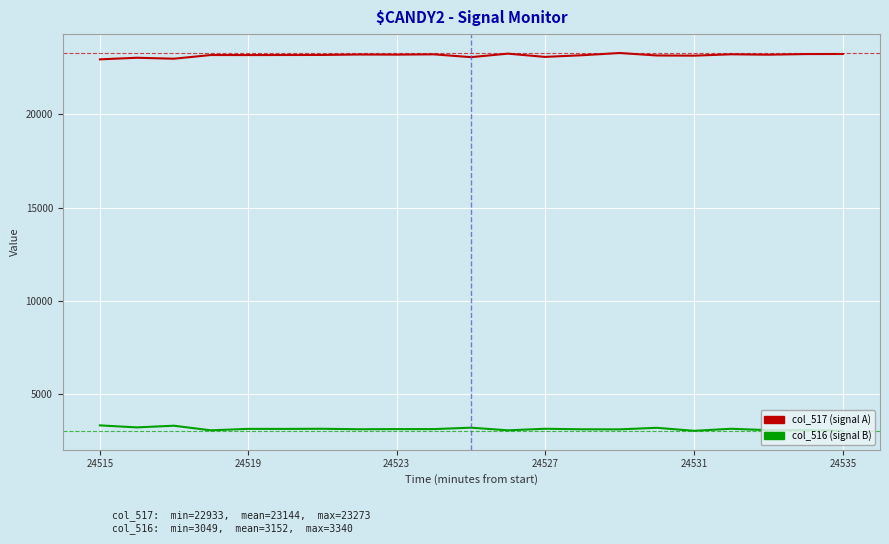

What is the smallest value displayed?

3049